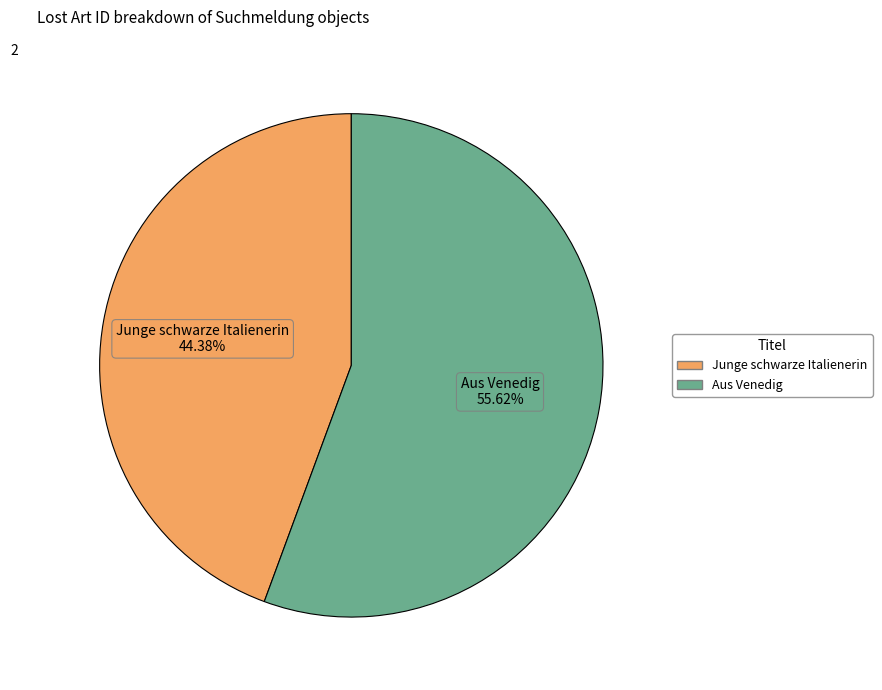

True or false: Aus Venedig accounts for 70% of the total.

False